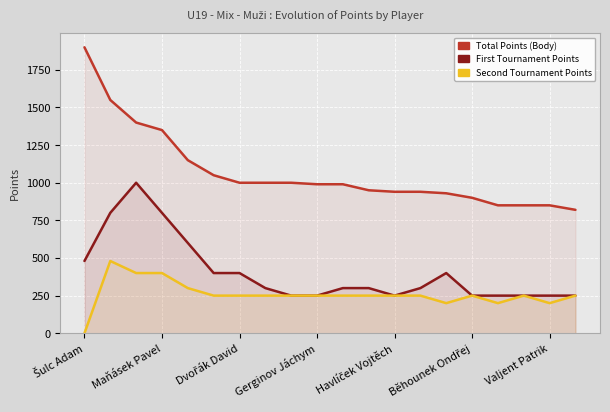

What is the minimum value for First Tournament Points?

250